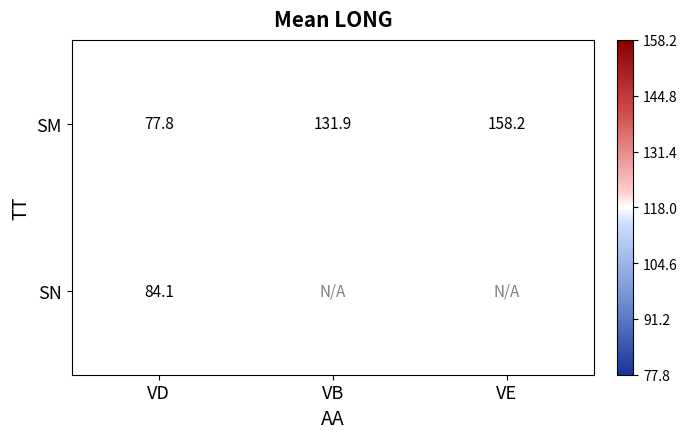

What is the average value of the SM series?

122.6